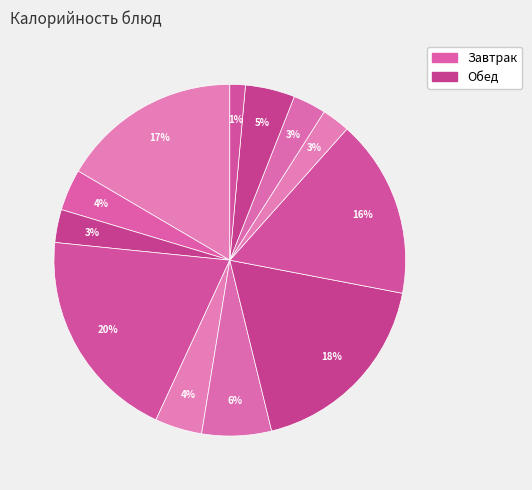

How many segments does this pie chart have?

12